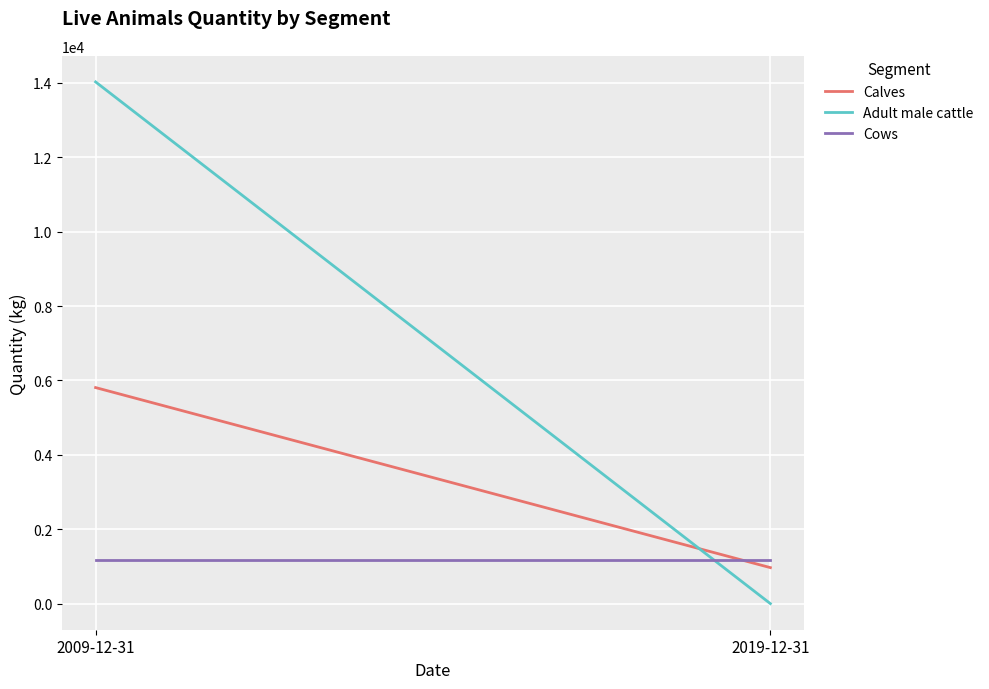

At which category is the sum across all series the highest?

2009-12-31